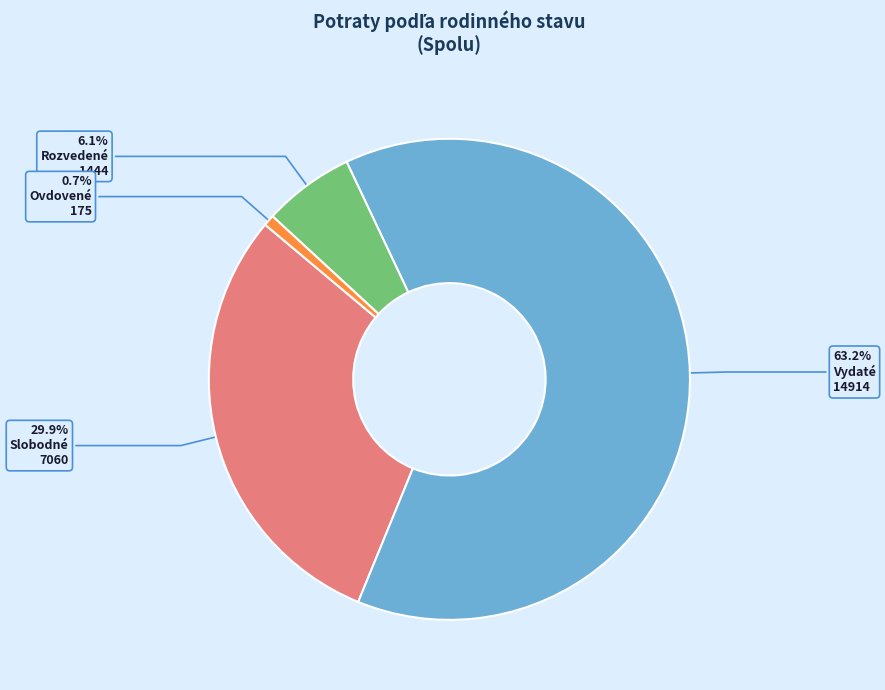

Is there any slice that represents more than half of the pie?

Yes